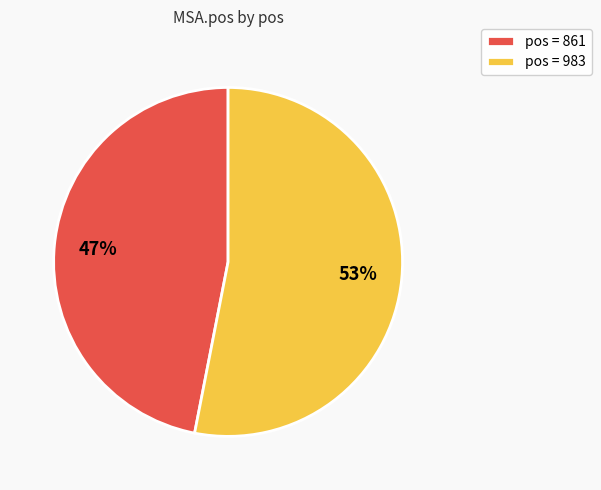

Do pos = 861 and pos = 983 together represent more than half of the pie?

Yes